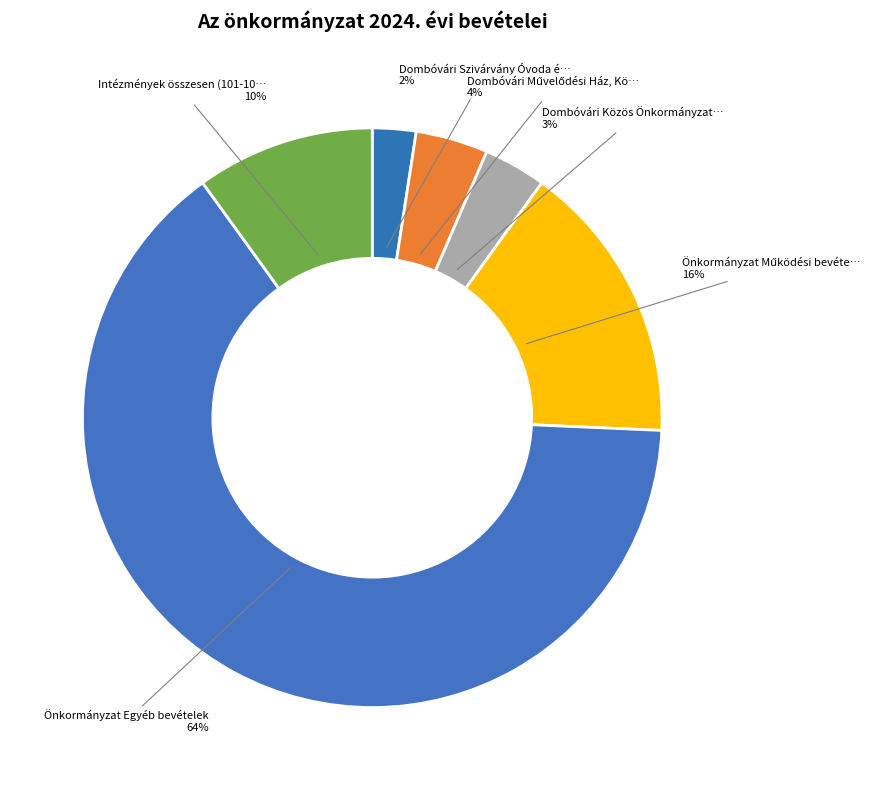

How many slices are in this pie chart?

6